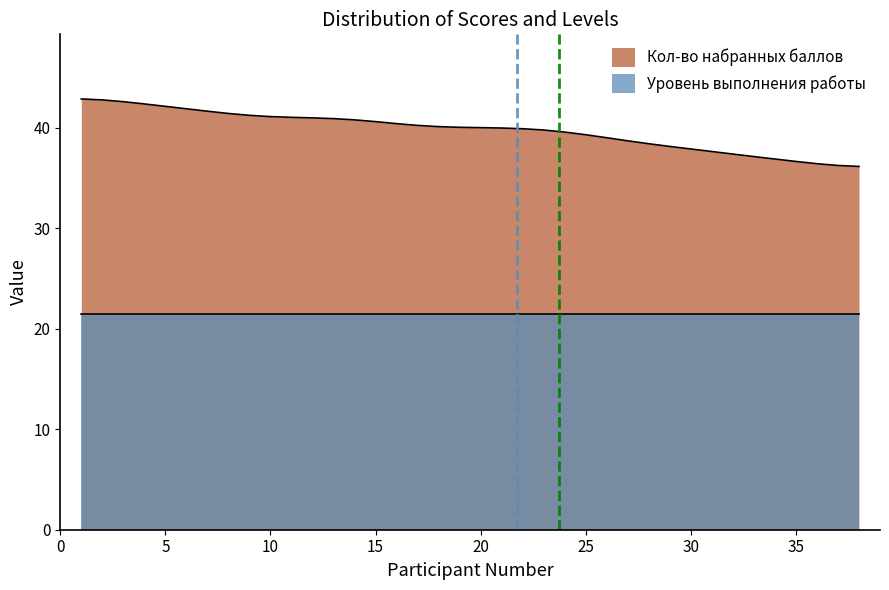

What is the difference between the values at 25 and 22?

0.6